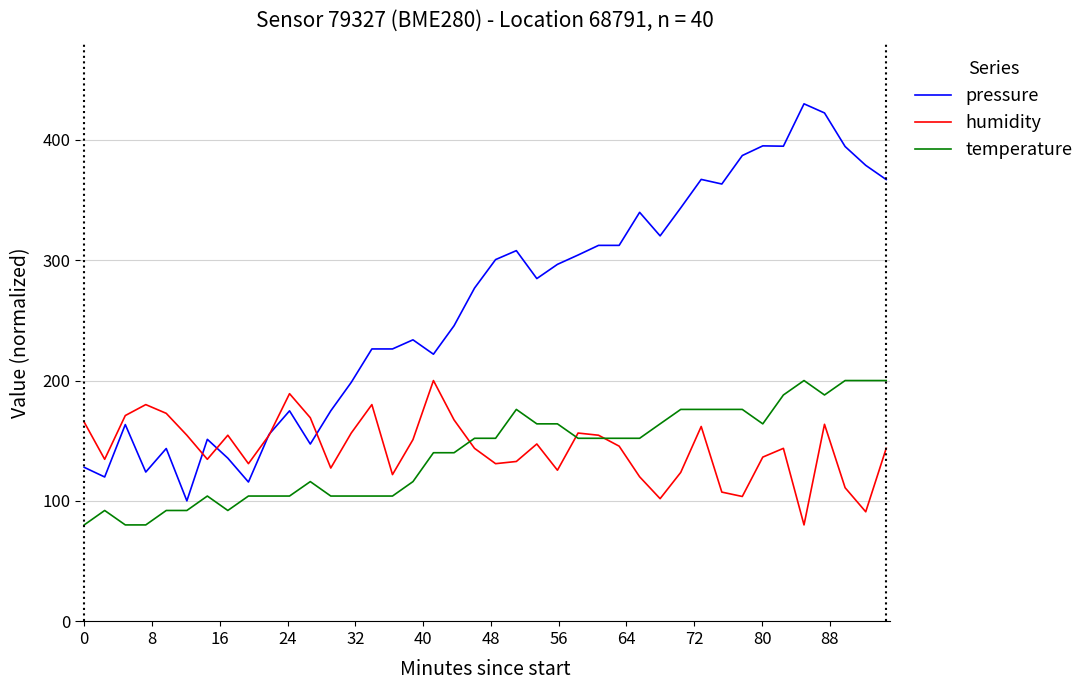

What is the maximum value shown in the chart?

430.0